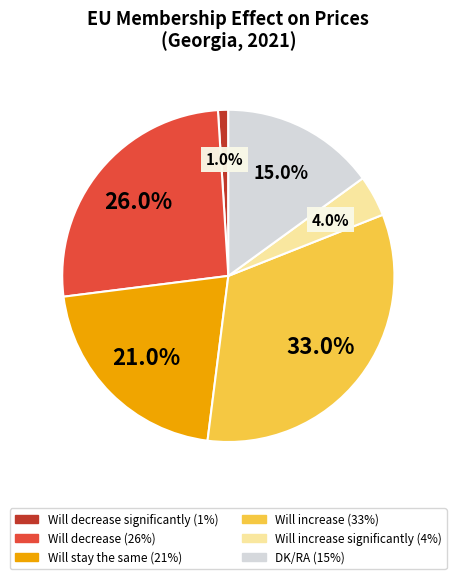

Does any single category account for the majority?

No